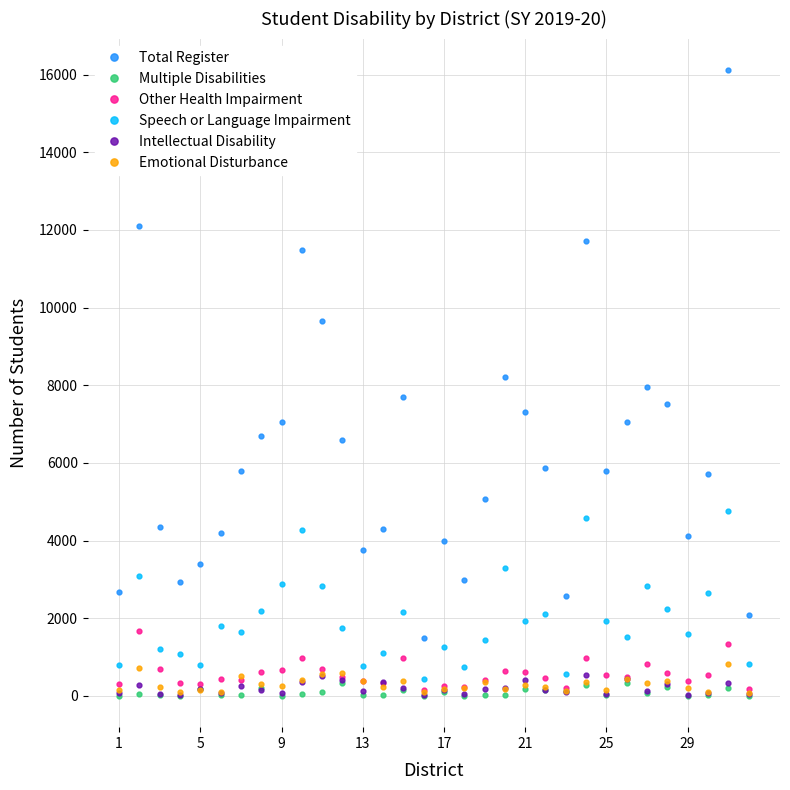

Which series has the widest spread of values?

Total Register